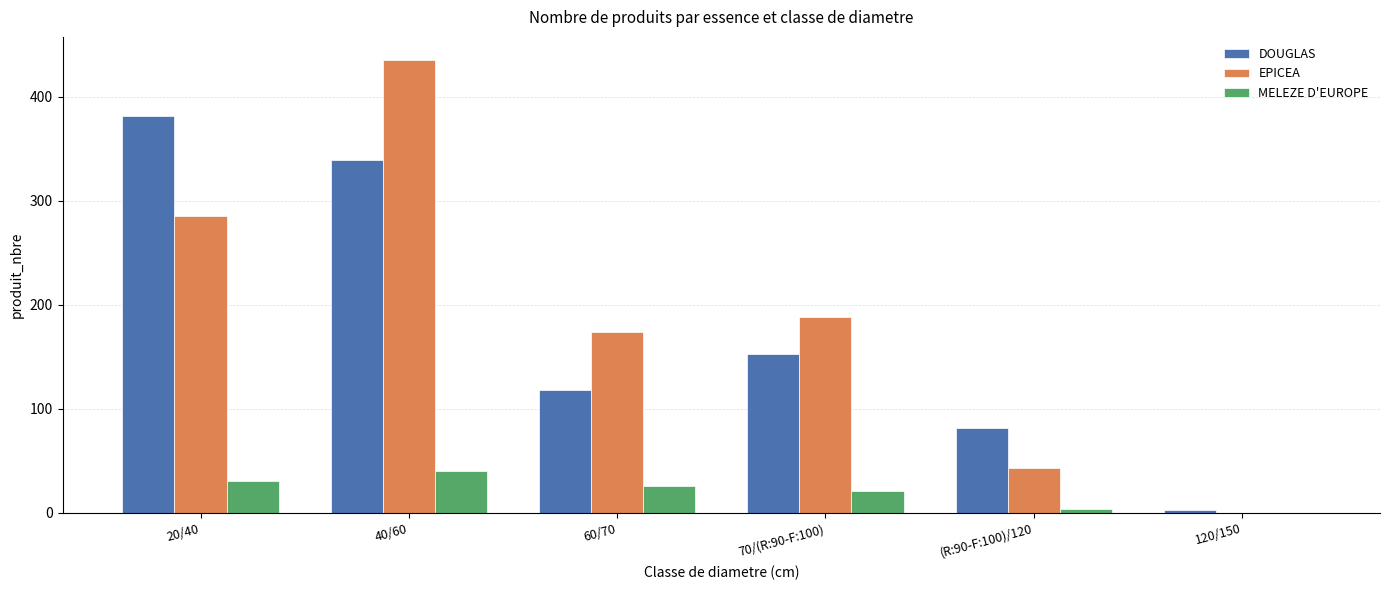

How many distinct data groups are displayed?

3